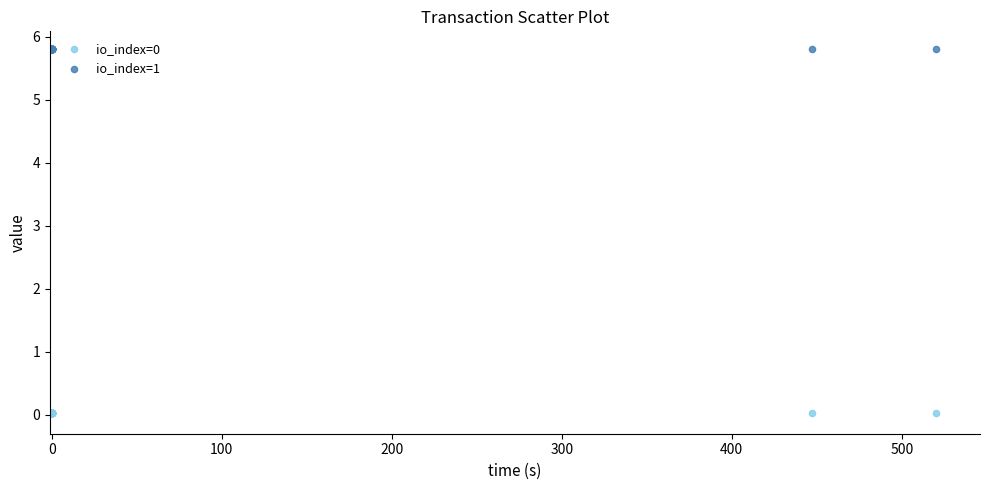

Which series contains the highest Y value?

io_index=1